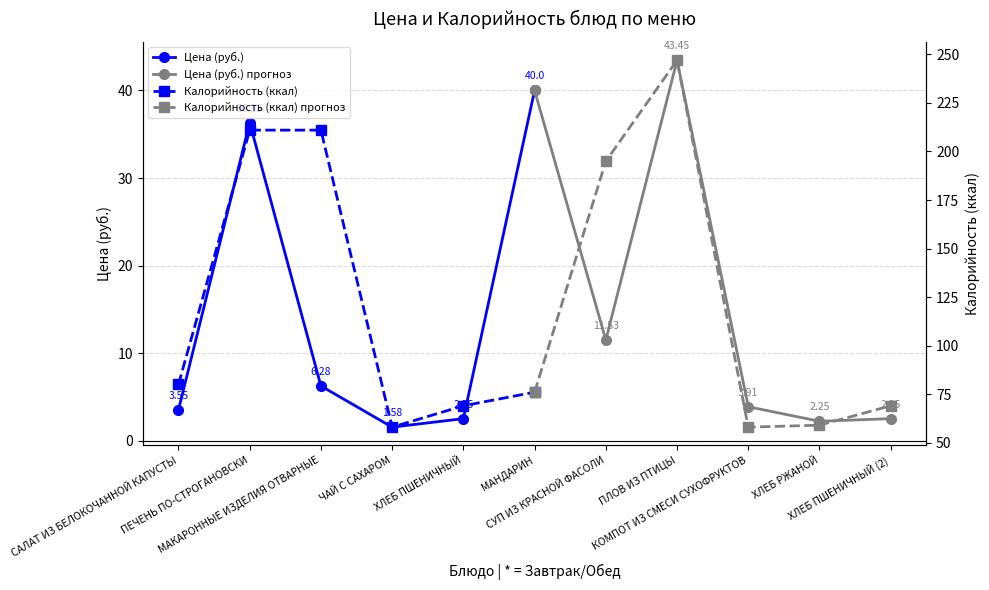

What are all the series names shown in the legend?

Цена (руб.), Цена (руб.) прогноз, Калорийность (ккал), Калорийность (ккал) прогноз